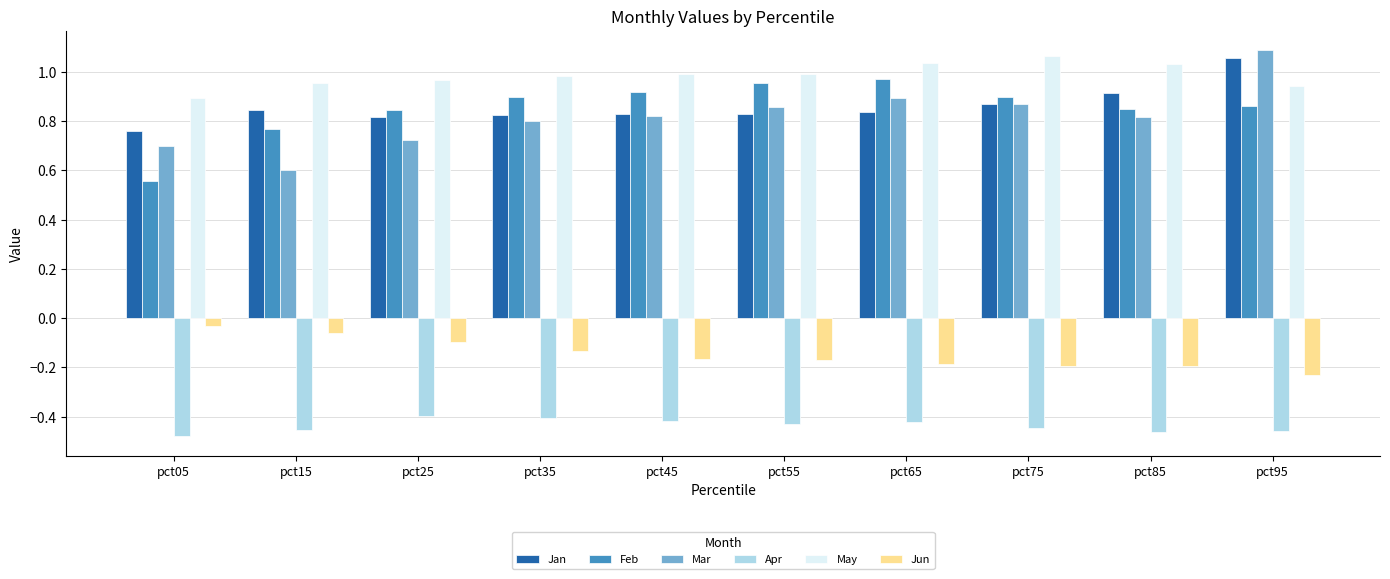

At which category is the sum across all series the highest?

pct95